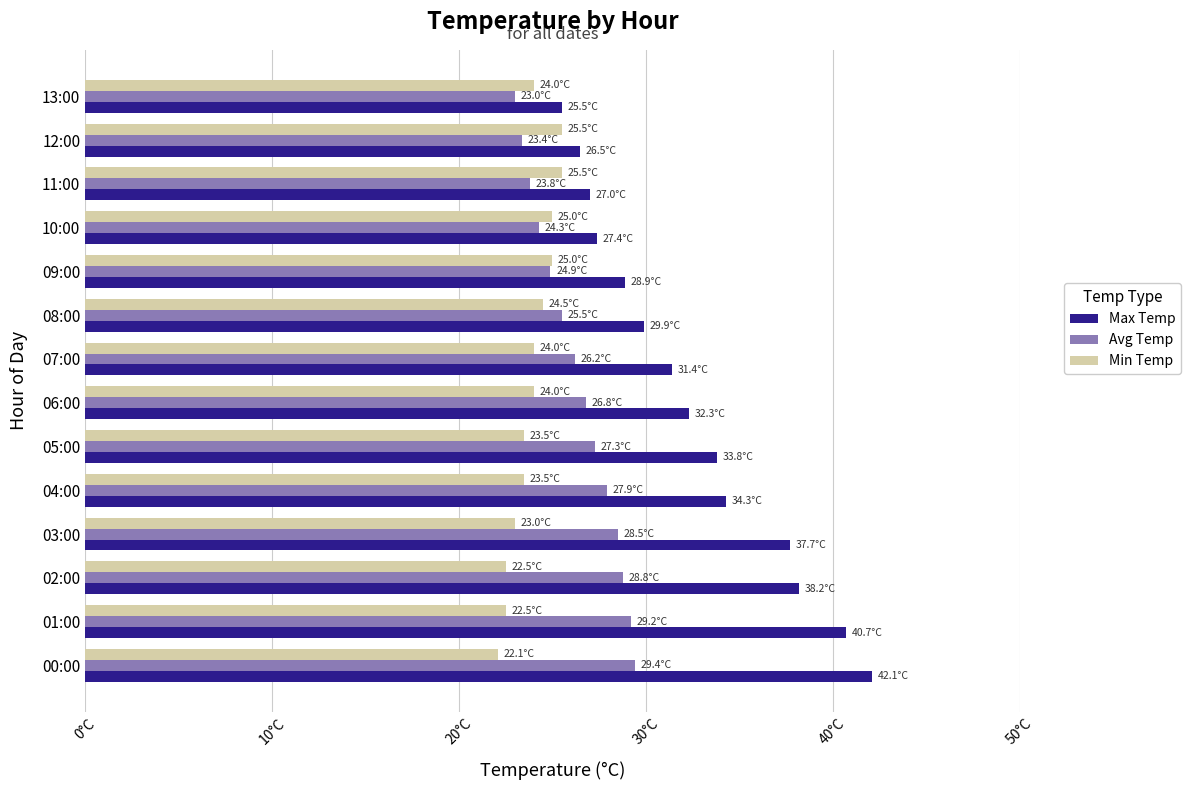

At which label does Max Temp reach its minimum?

13:00